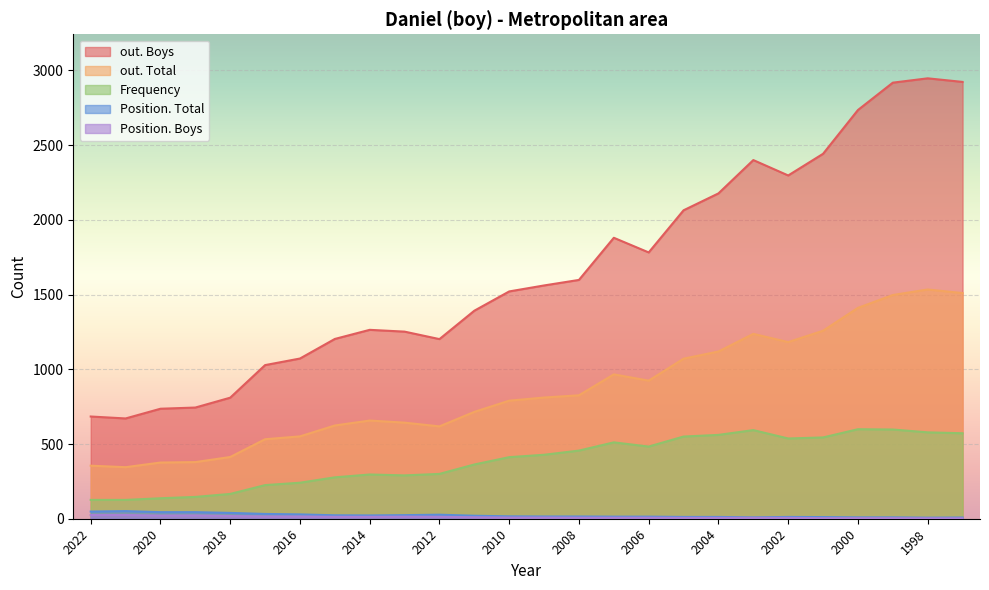

The value of Position. Total at 2010 is 16. True or false?

True